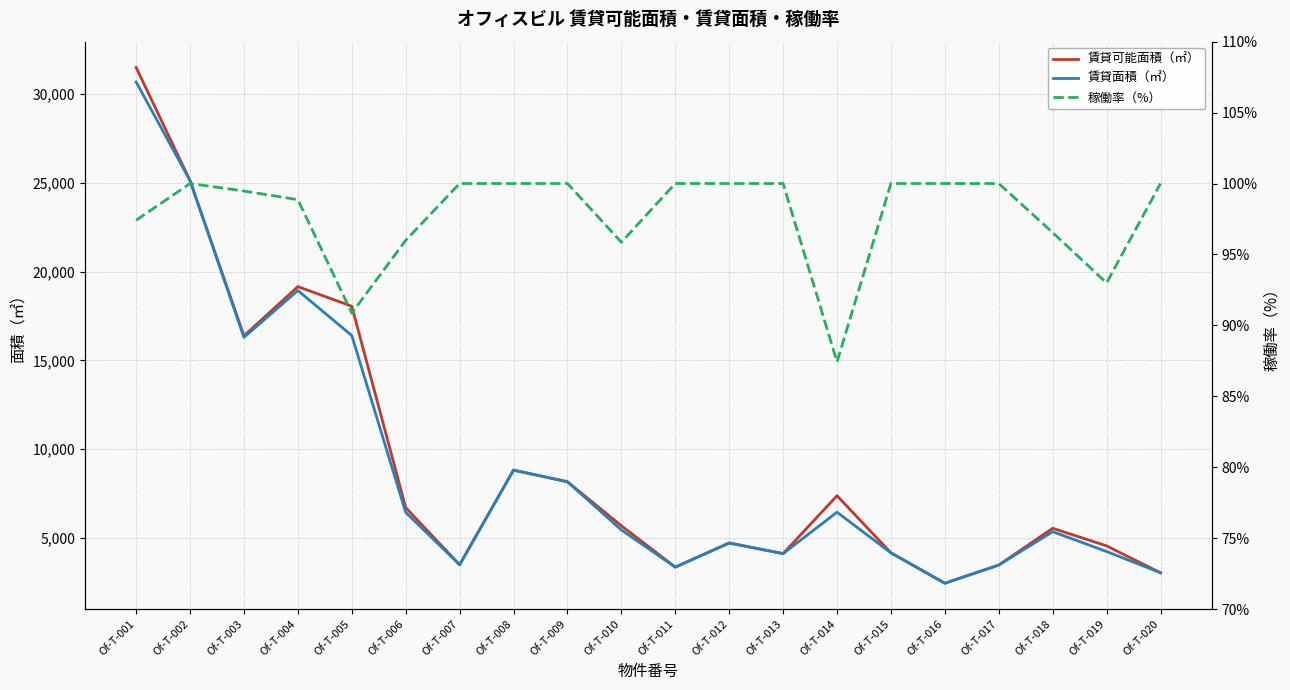

At which label does 賃貸可能面積（㎡） reach its minimum?

Of-T-016